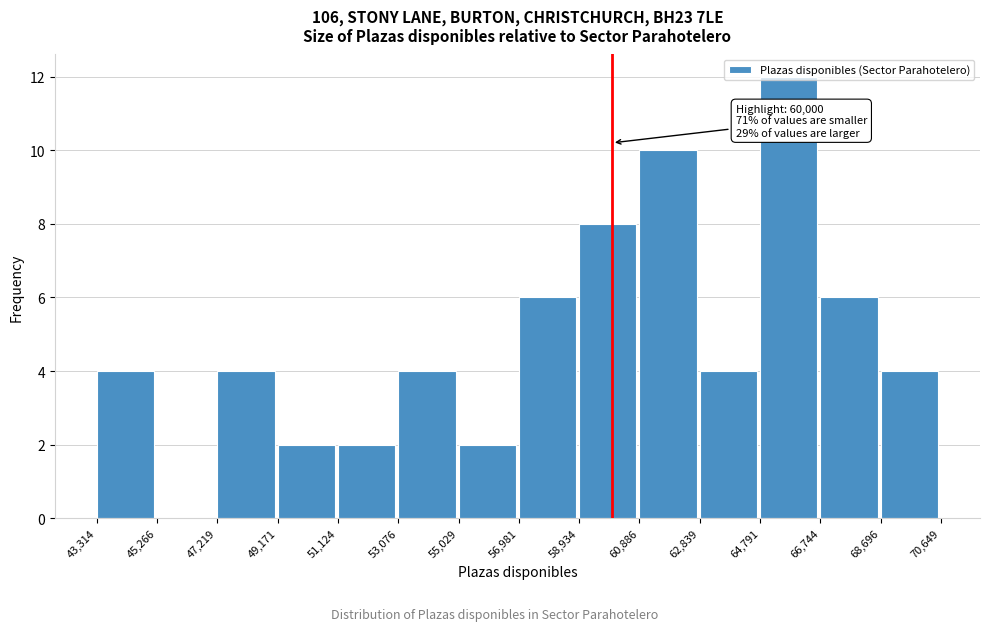

Over which range of the x-axis is the bar tallest?

64,791 to 66,744